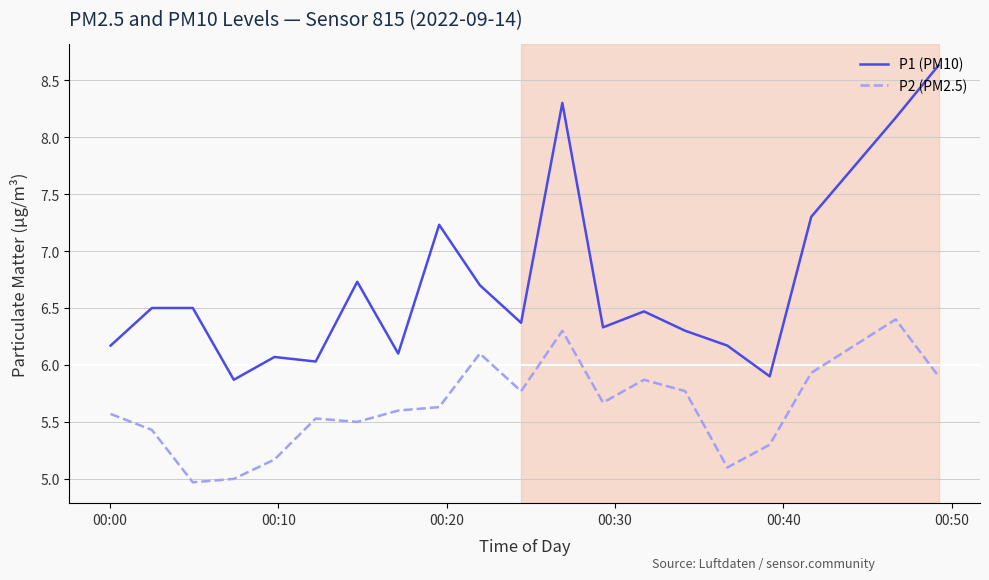

Rank the series by their maximum value, from highest to lowest.

P1 (PM10), P2 (PM2.5)